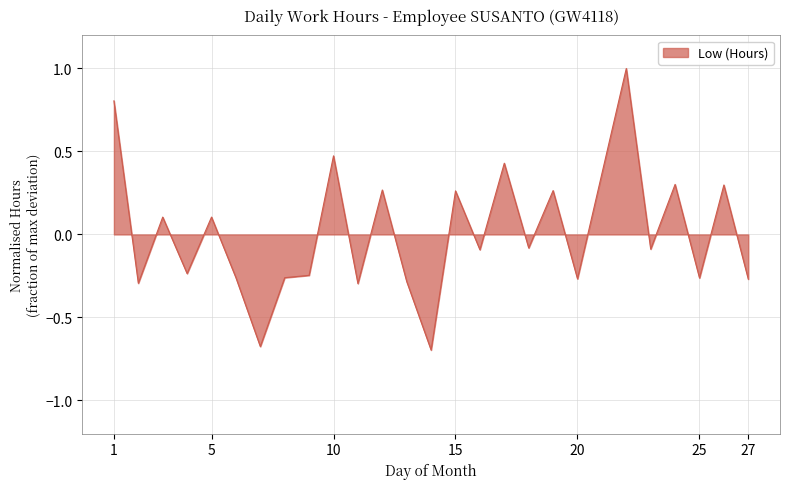

What is the greatest value displayed?

1.0